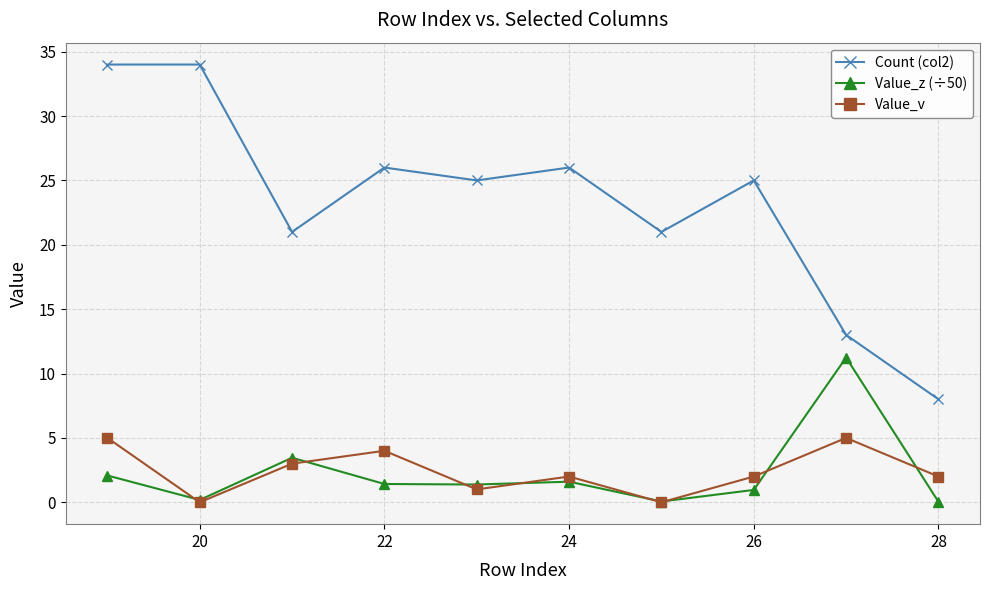

Rank the series by their maximum value, from highest to lowest.

Count (col2), Value_z (÷50), Value_v